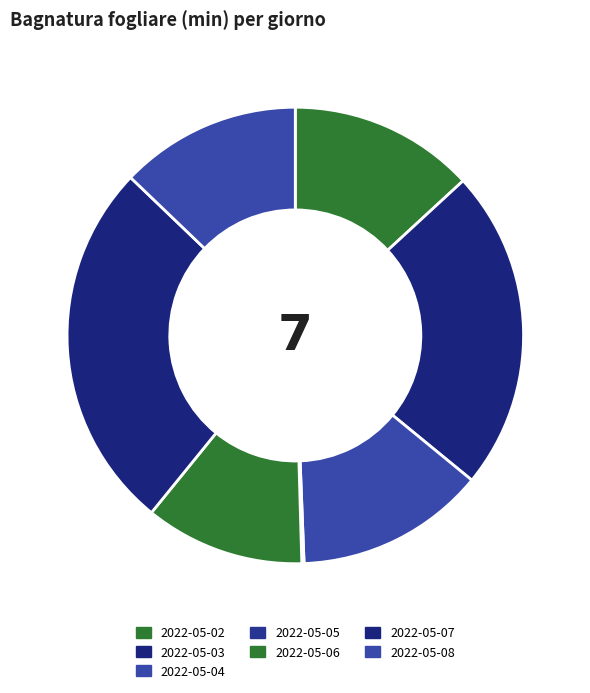

How many segments does this pie chart have?

7